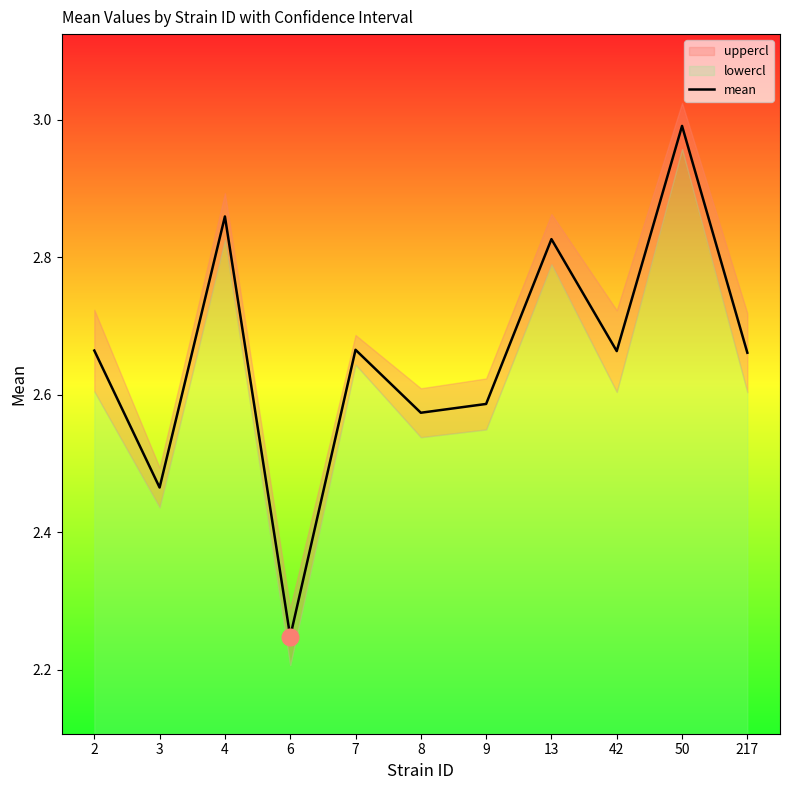

Between 50 and 8, which is larger?

50